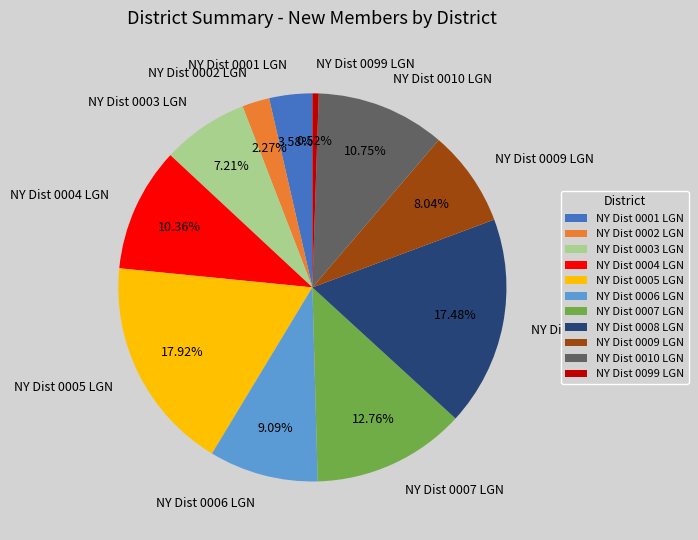

Approximately how many times larger is the value at NY Dist 0005 LGN compared to NY Dist 0004 LGN?

1.7